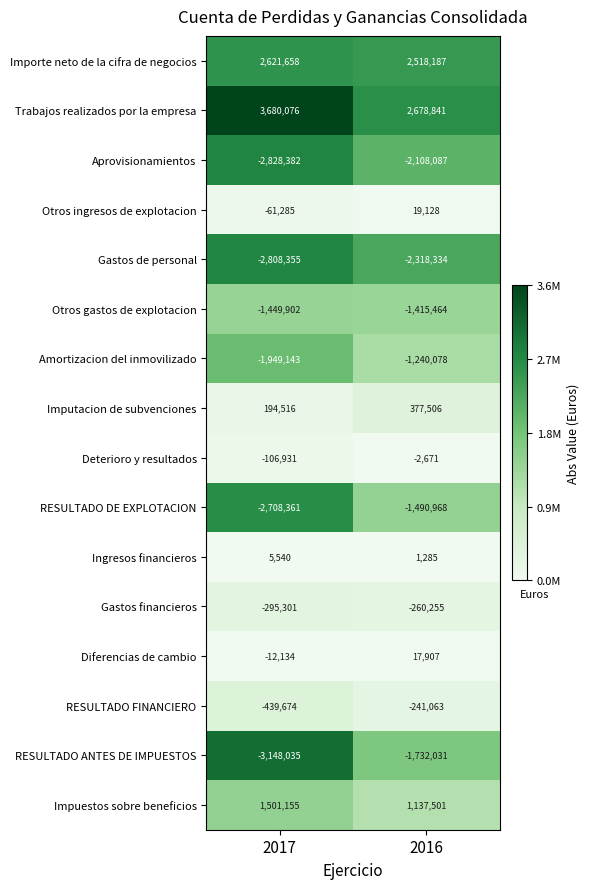

What is the sum of all RESULTADO ANTES DE IMPUESTOS values?

-4880066